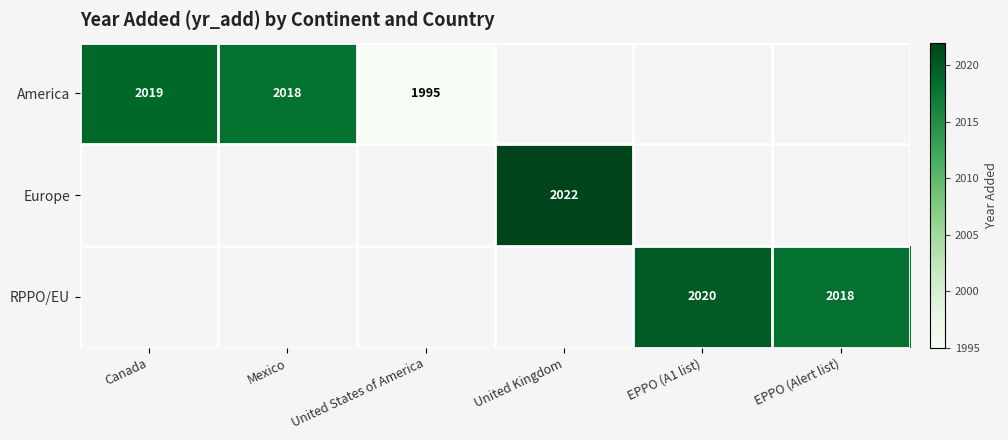

The America series shows 3509 at Mexico. True or false?

False